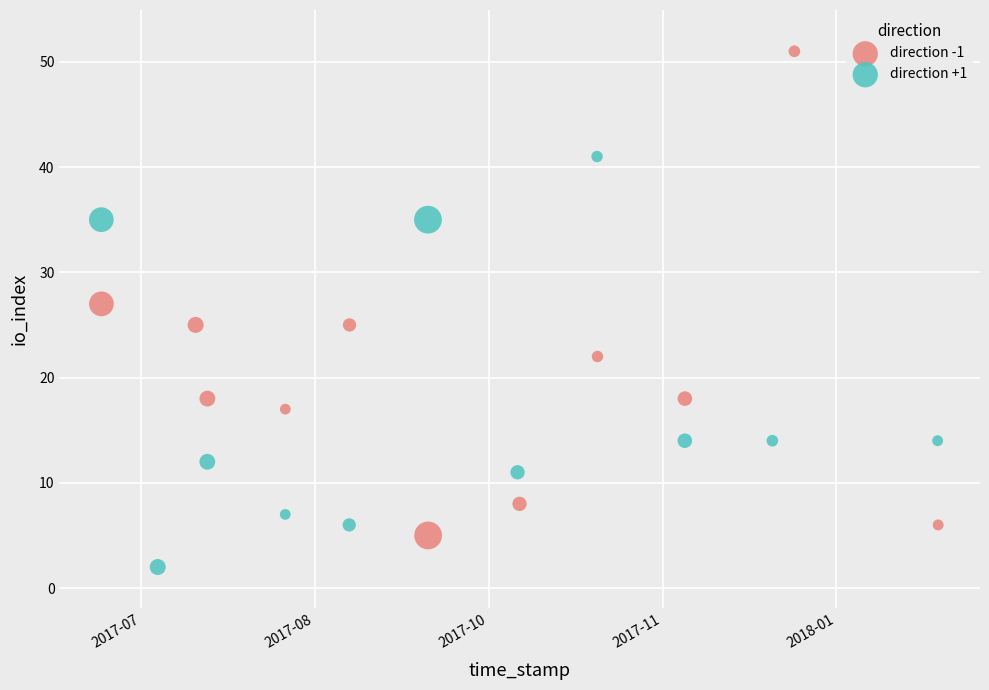

Which series has the largest Y range (max minus min)?

direction -1